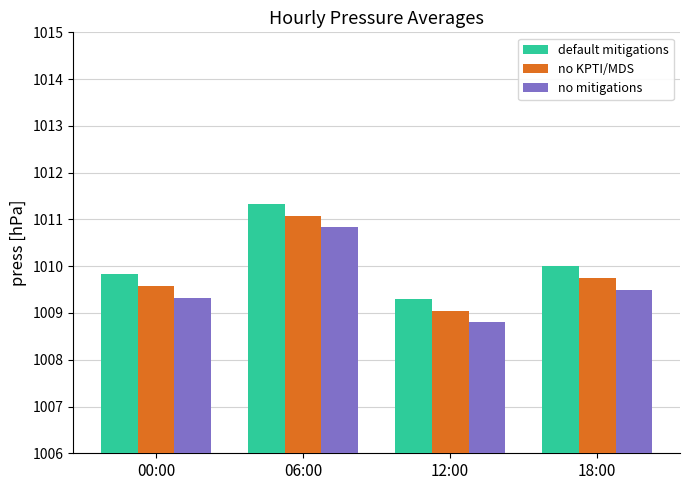

How many distinct data groups are displayed?

3